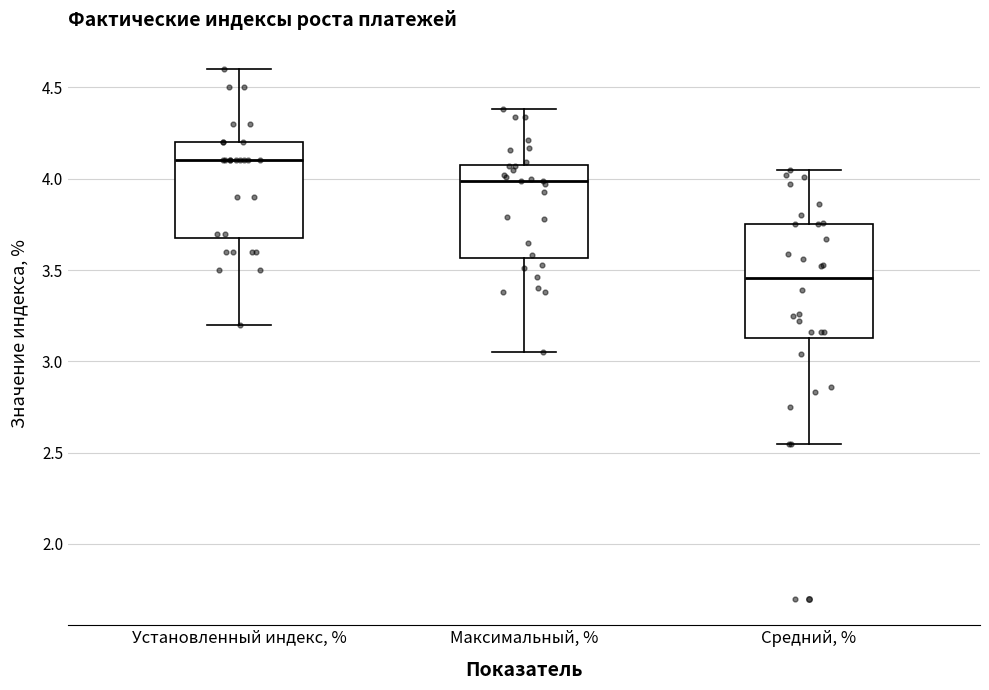

Which box has the lowest median line?

Средний, %